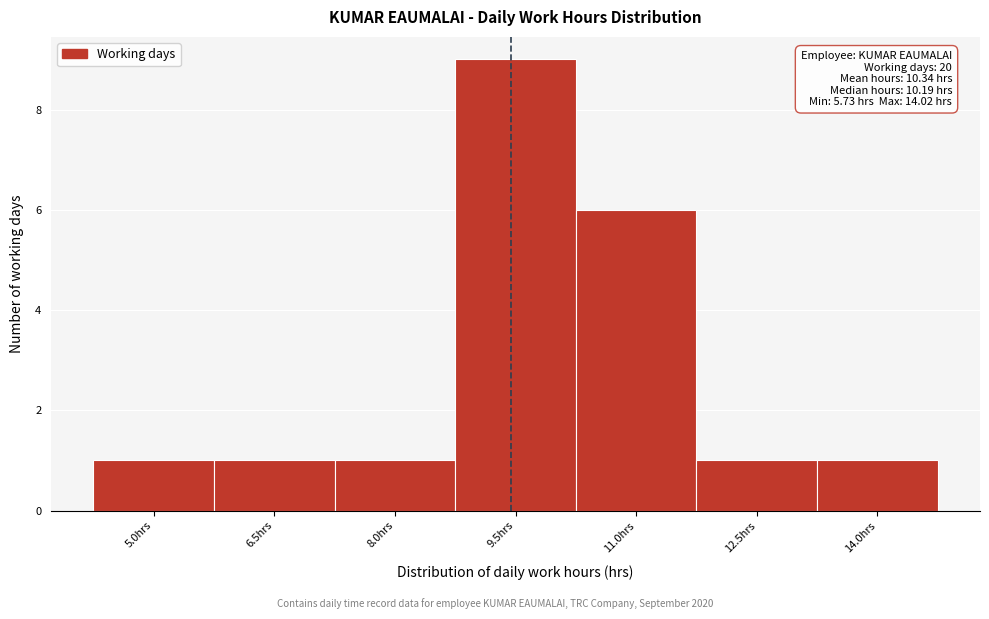

Reading left to right, what are all the values shown in this chart?

5.0hrs=1	6.5hrs=1	8.0hrs=1	9.5hrs=9	11.0hrs=6	12.5hrs=1	14.0hrs=1